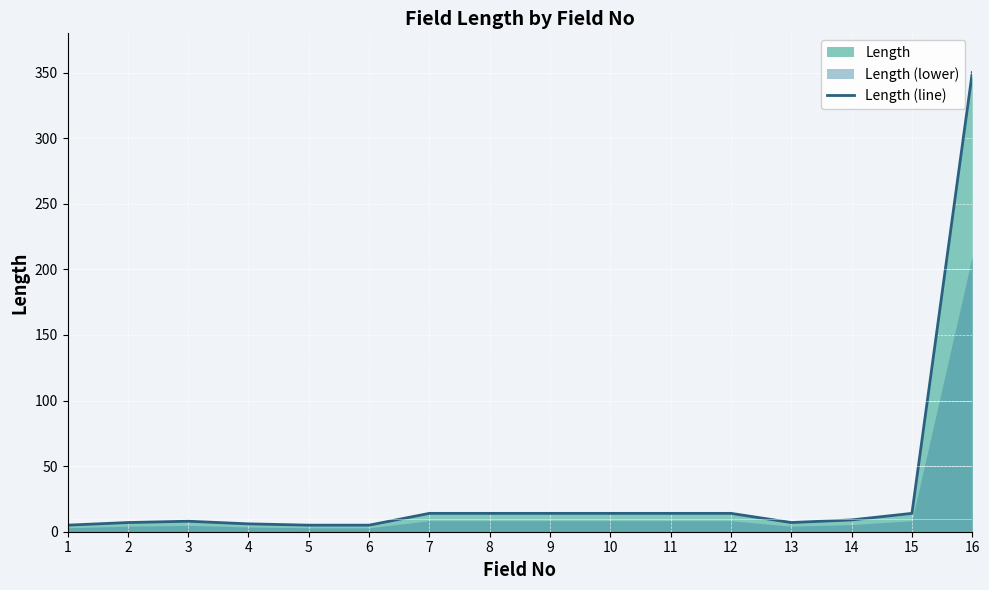

True or false: the data shows 7 at 2.

True